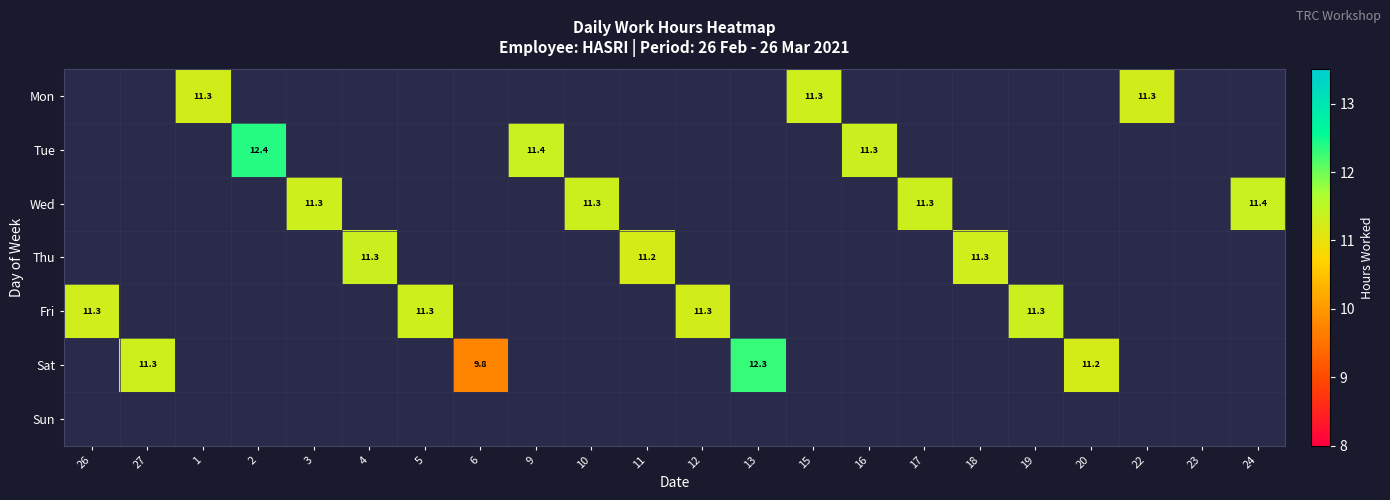

Rank the categories by Sun value from highest to lowest.

26, 27, 1, 2, 3, 4, 5, 6, 9, 10, 11, 12, 13, 15, 16, 17, 18, 19, 20, 22, 23, 24